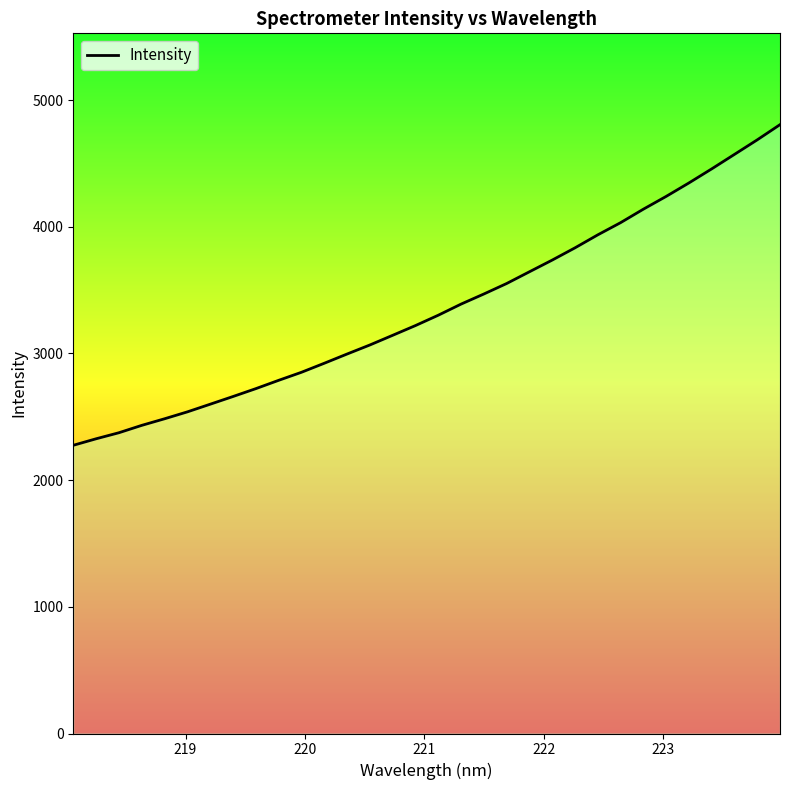

How many lines are shown in the chart?

1